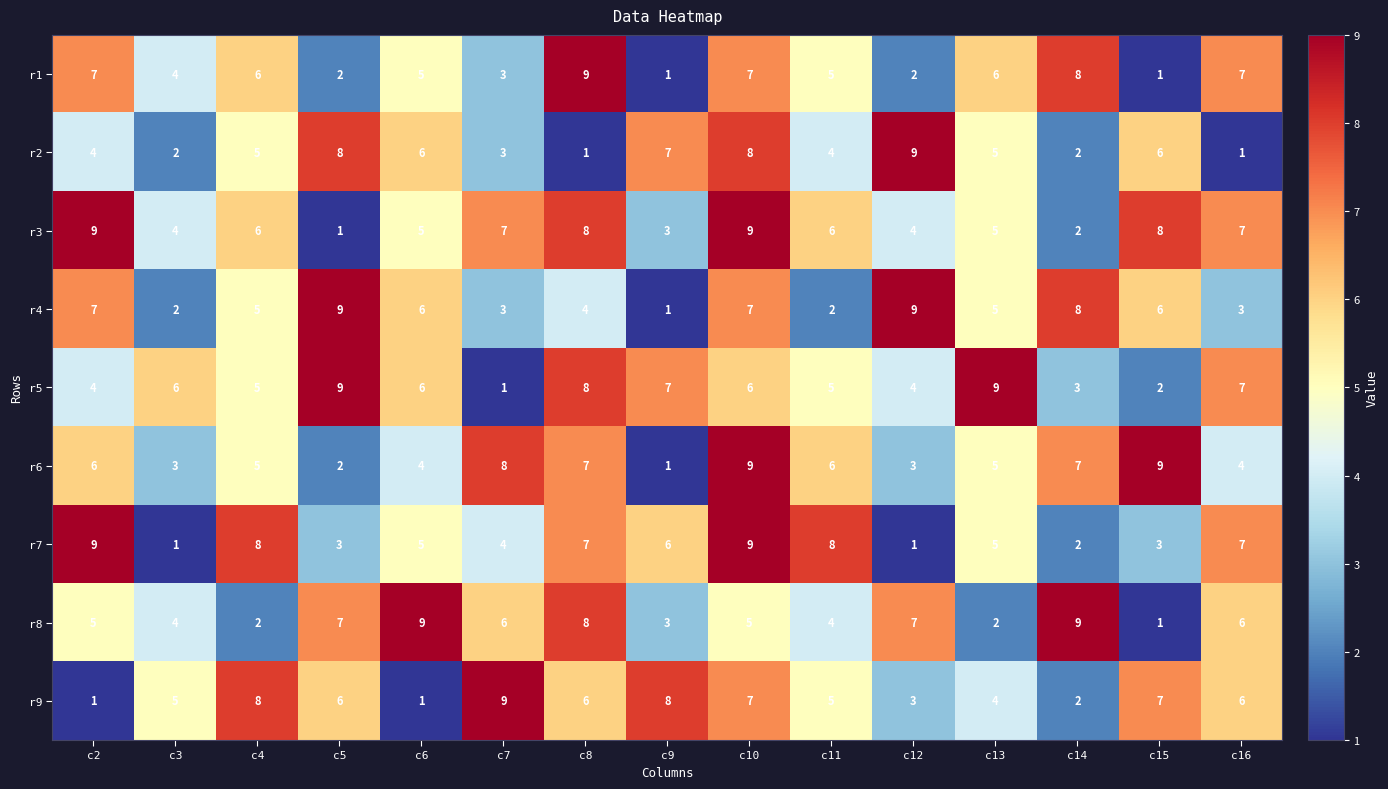

Is the value of r7 at c4 greater than the value of r2 at c8?

Yes